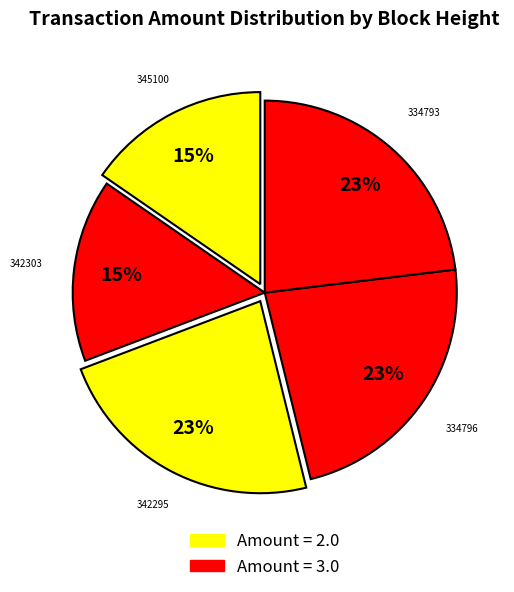

How many slices are in this pie chart?

5